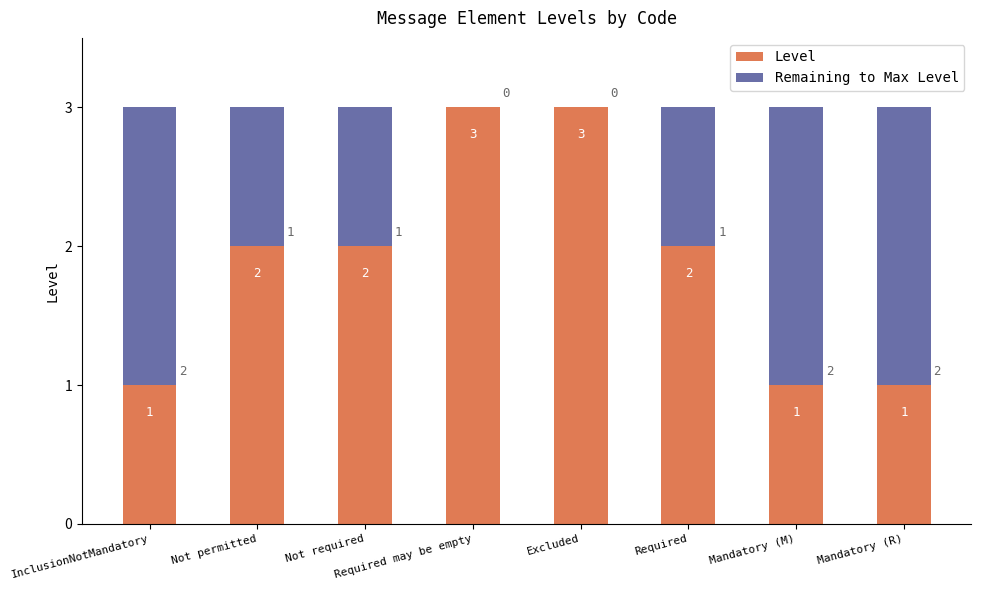

Count the number of categories in the chart.

8